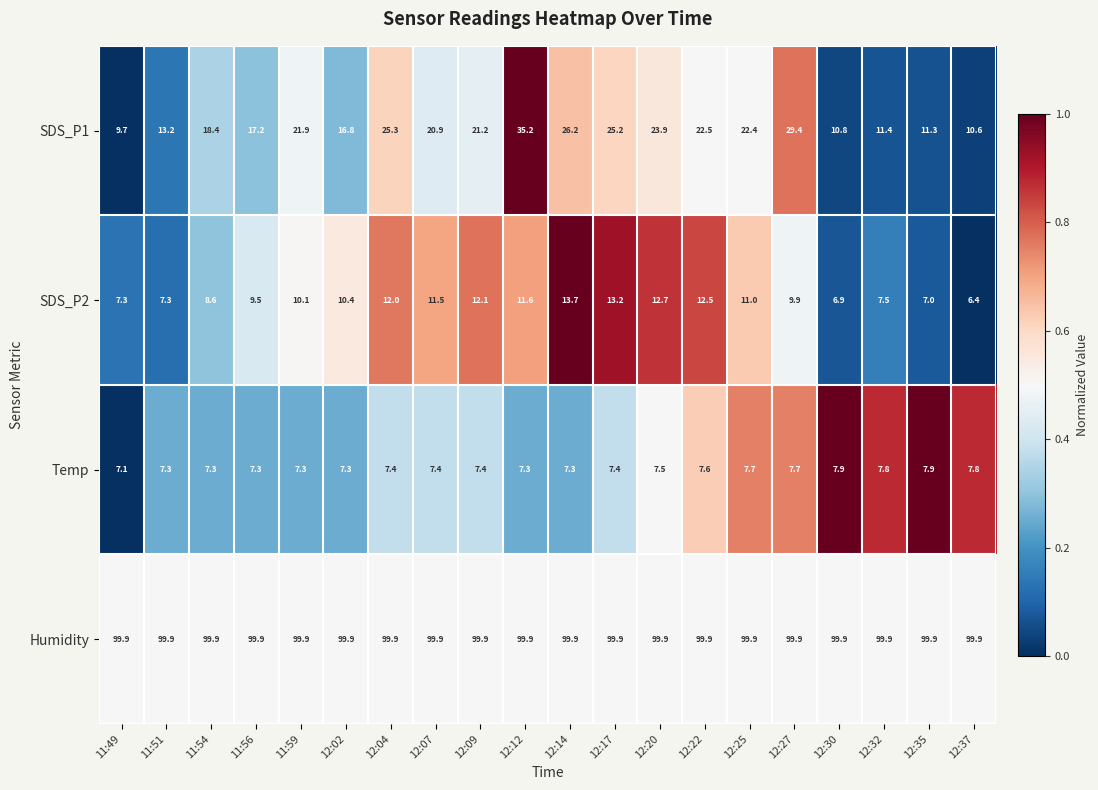

What is the spread (max minus min) of values at 11:49?

92.8